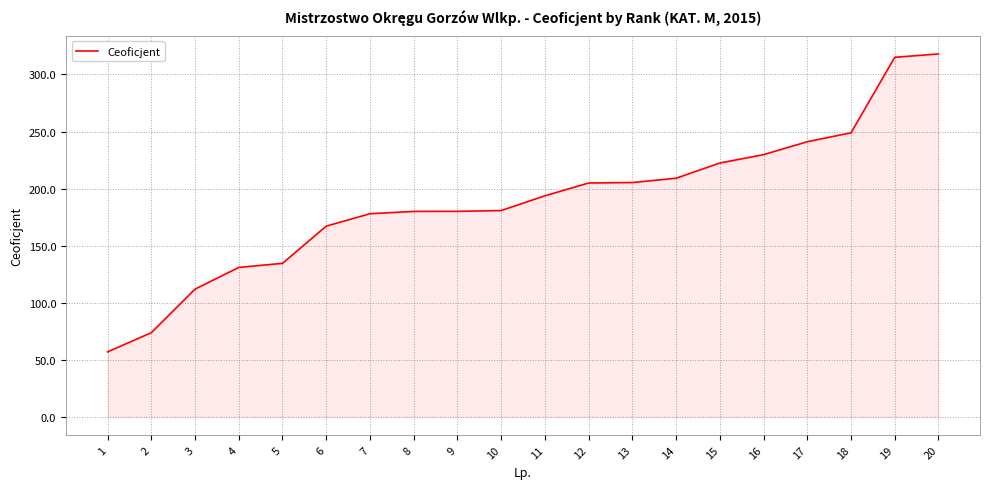

What is the difference between the values at 7 and 19?

137.1